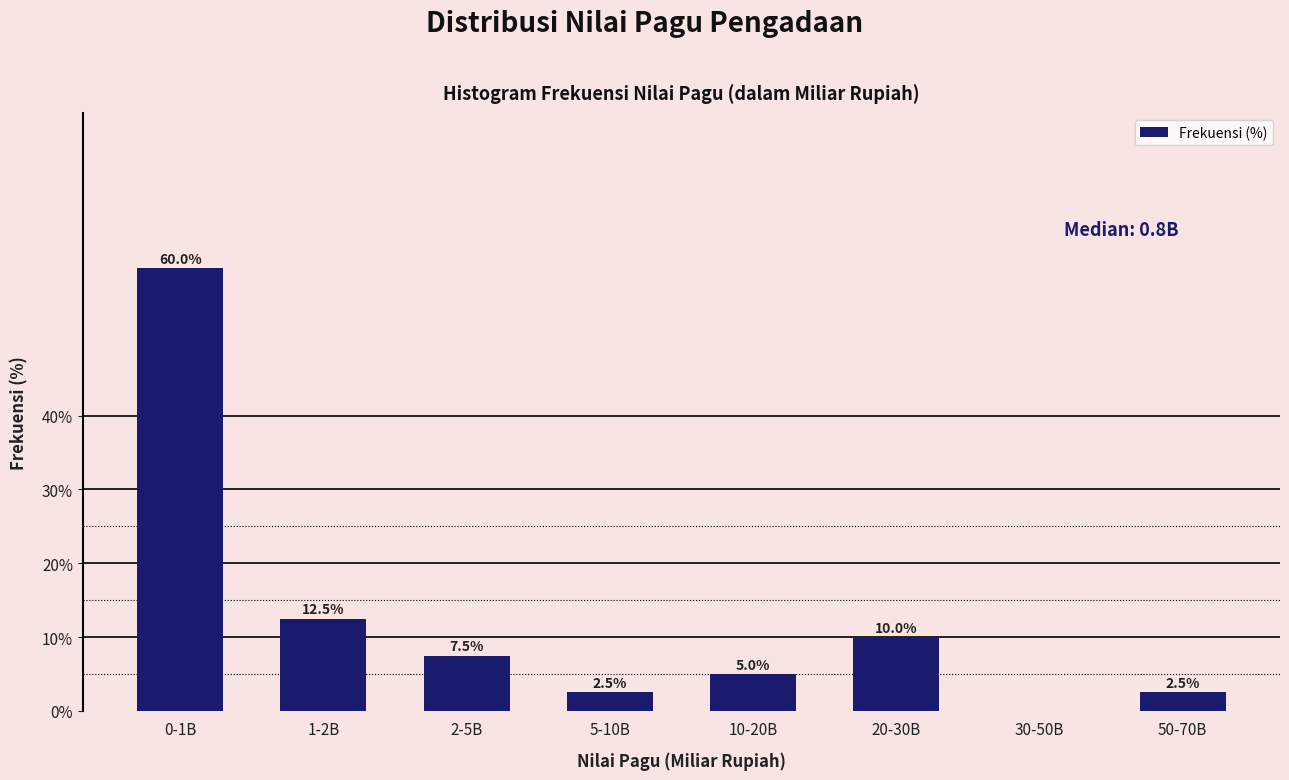

Reading left to right, list all the values displayed in this chart.

0-1B=60.0	1-2B=12.5	2-5B=7.5	5-10B=2.5	10-20B=5.0	20-30B=10.0	30-50B=0.0	50-70B=2.5